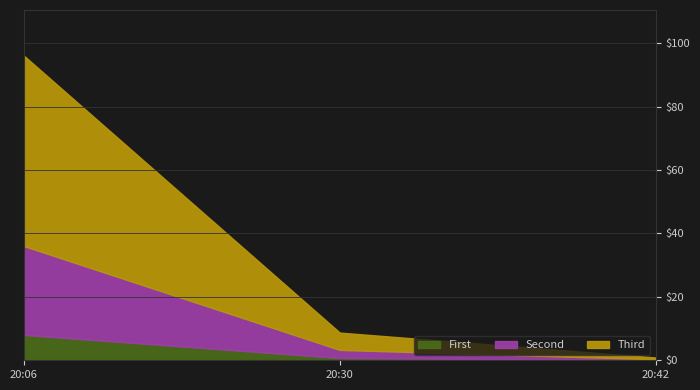

Is it true that First equals 0.7 at 20:30?

True